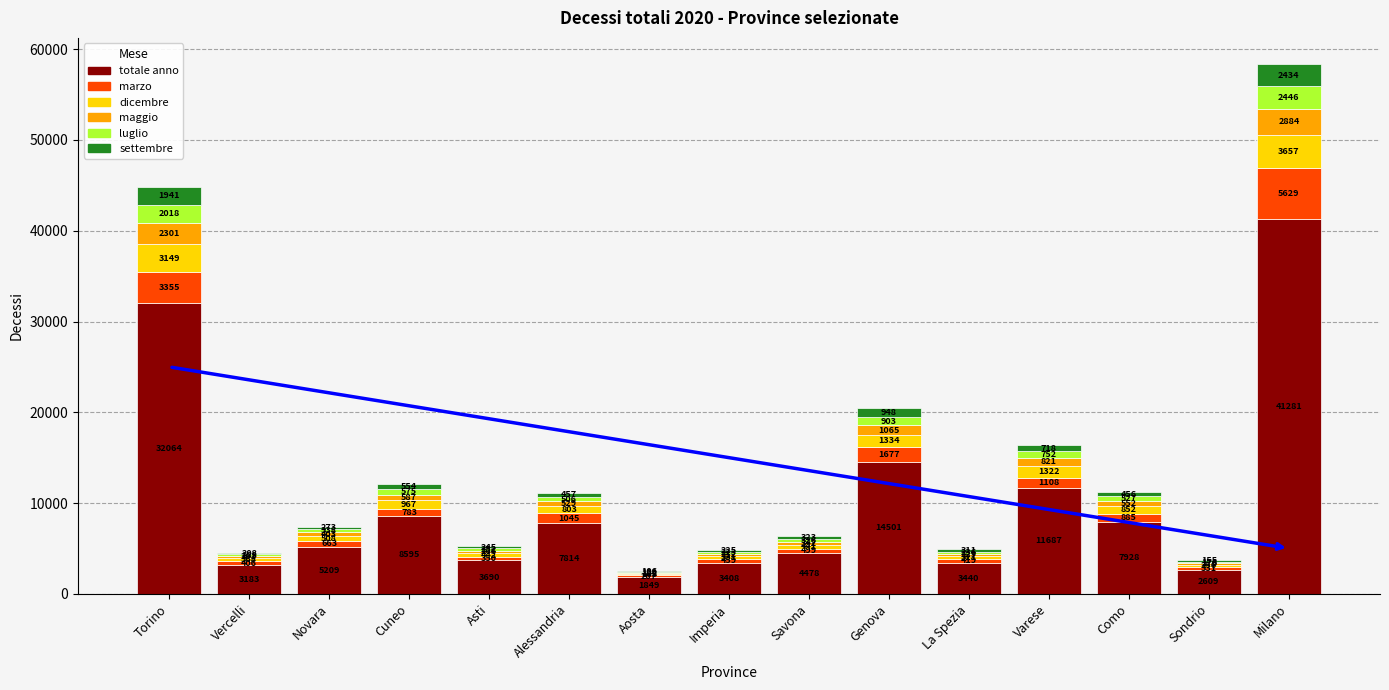

Where does the totale anno series first go above 5209?

Torino